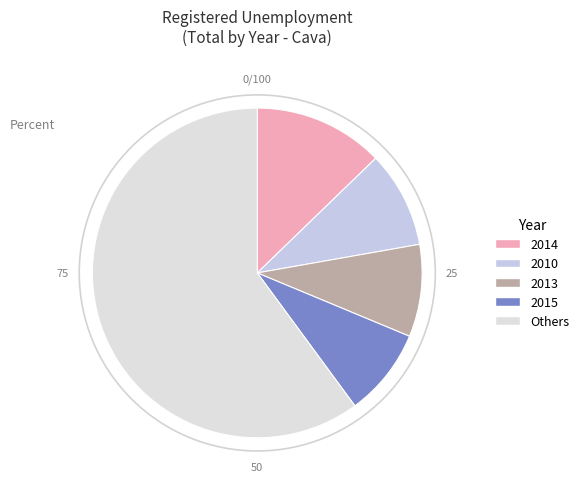

Count the number of slices in the pie.

5